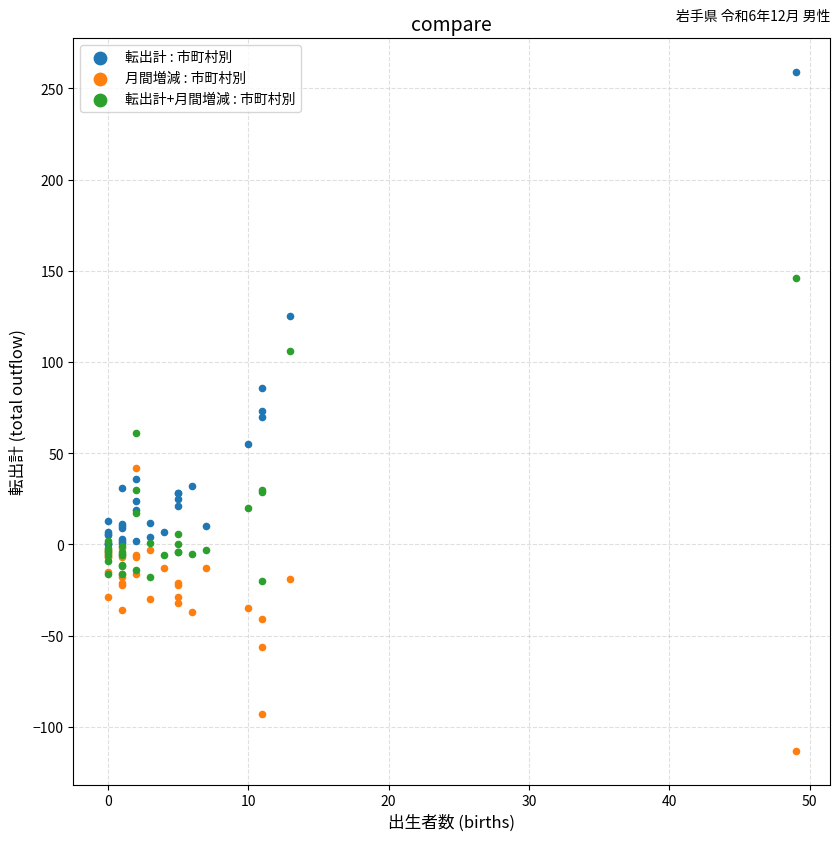

Which series contains the lowest Y value?

月間増減 : 市町村別